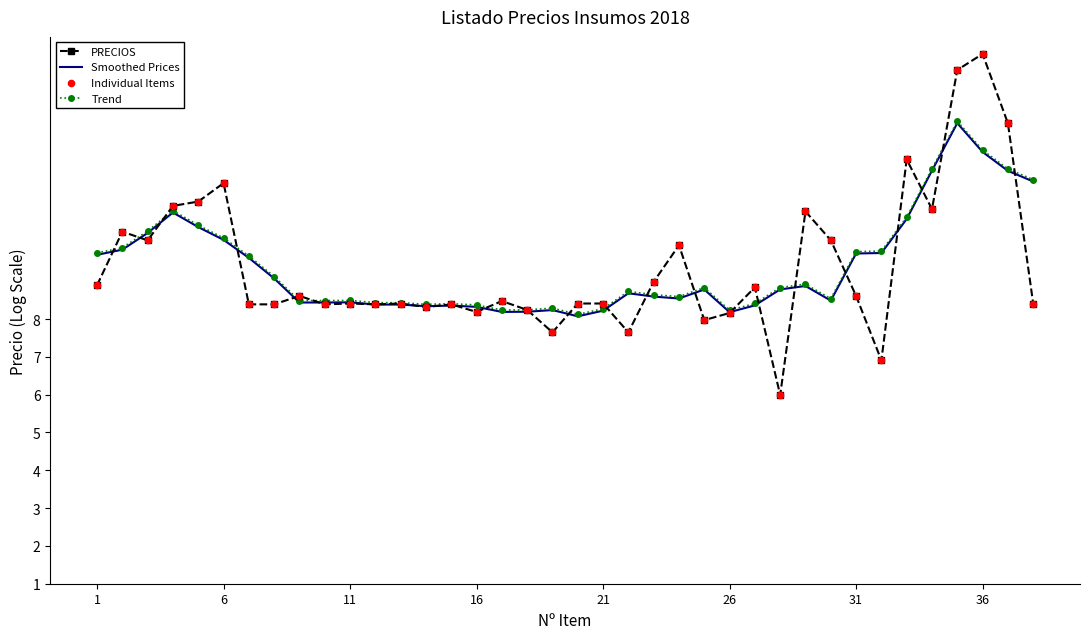

What is the maximum value shown in the chart?

15.0